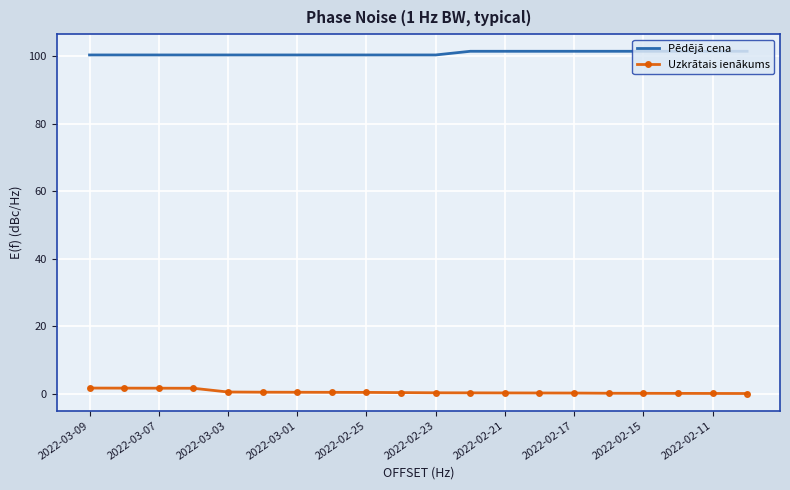

True or false: Pēdējā cena and Uzkrātais ienākums cross at least once.

False